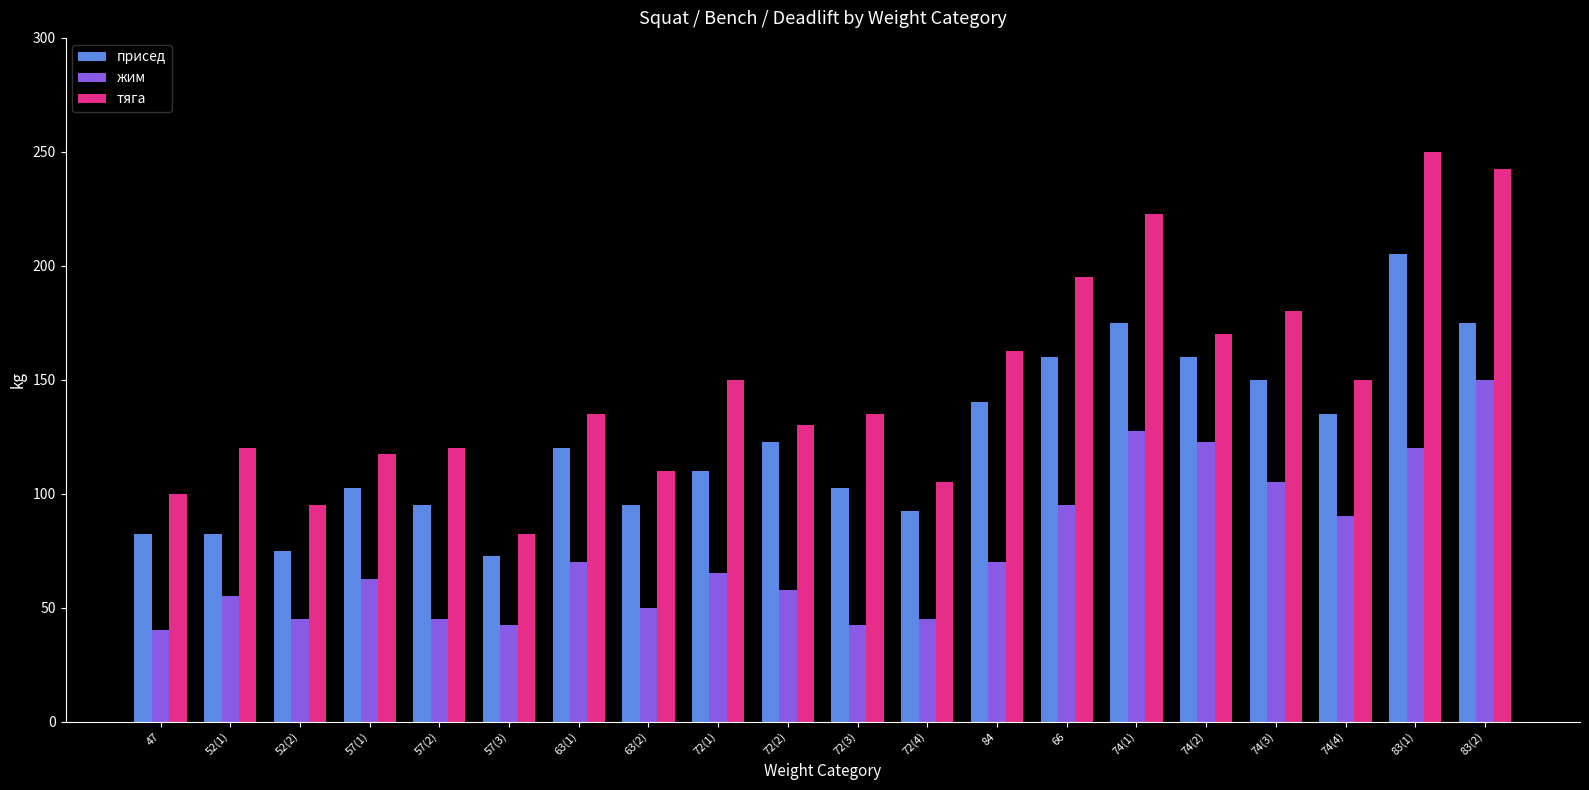

What is the value of the присед bar at the 5th from the left?

95.0